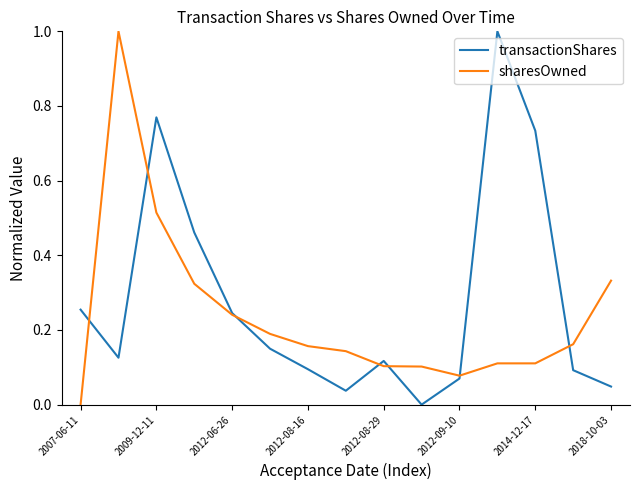

Which series has the largest total across all categories?

transactionShares